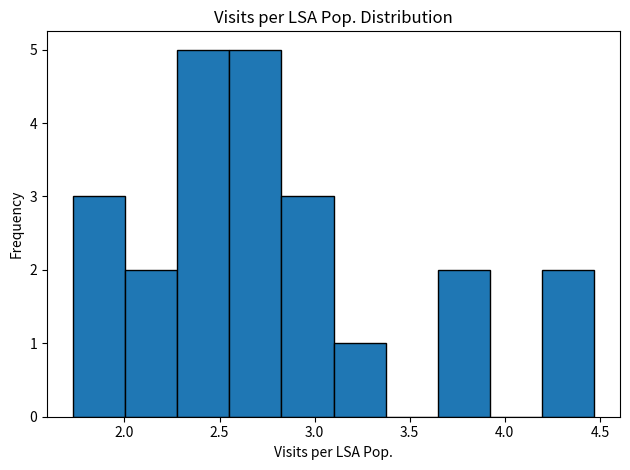

How tall is the bar that spans 2.30 to 2.55 on the x-axis? Neither the bar edges nor the heights are printed on the chart, so give them approximately, as read against the axes.

5